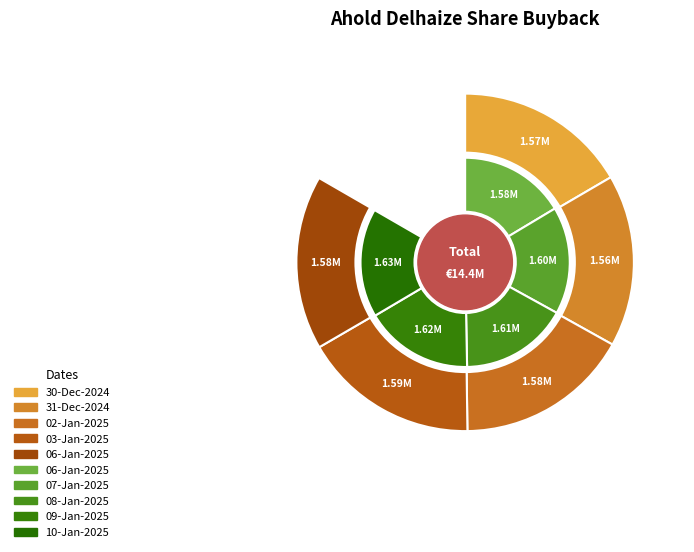

How many slices are in this pie chart?

9